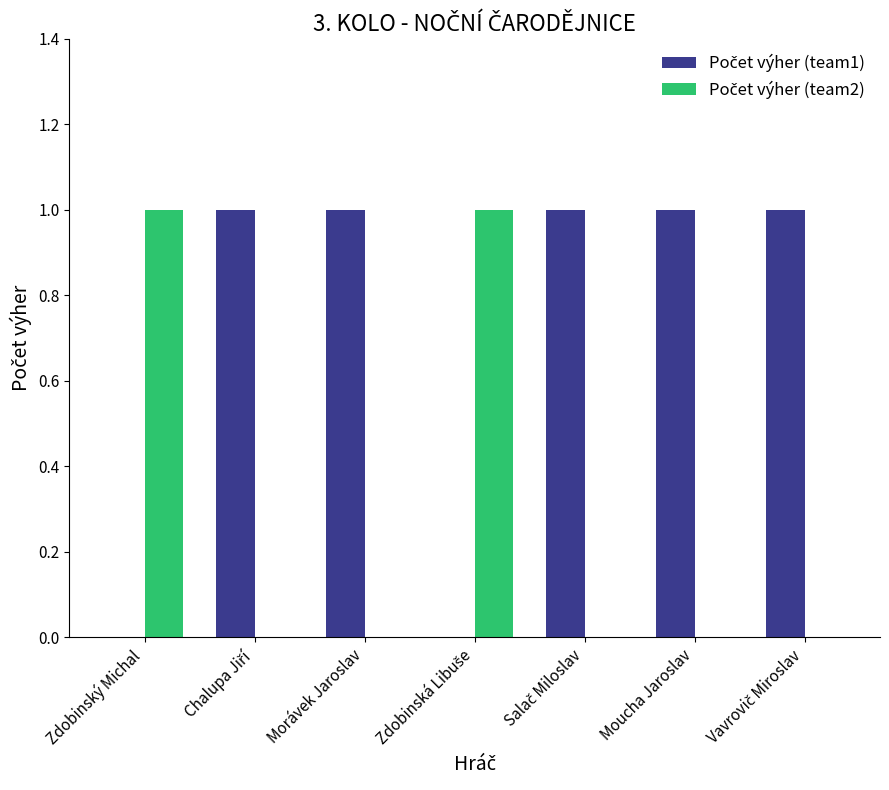

List the series in order of their peak value, lowest first.

Počet výher (team1), Počet výher (team2)